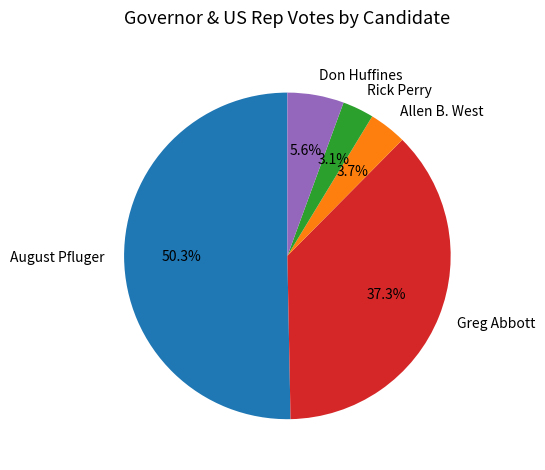

True or false: Greg Abbott accounts for 31% of the total.

False